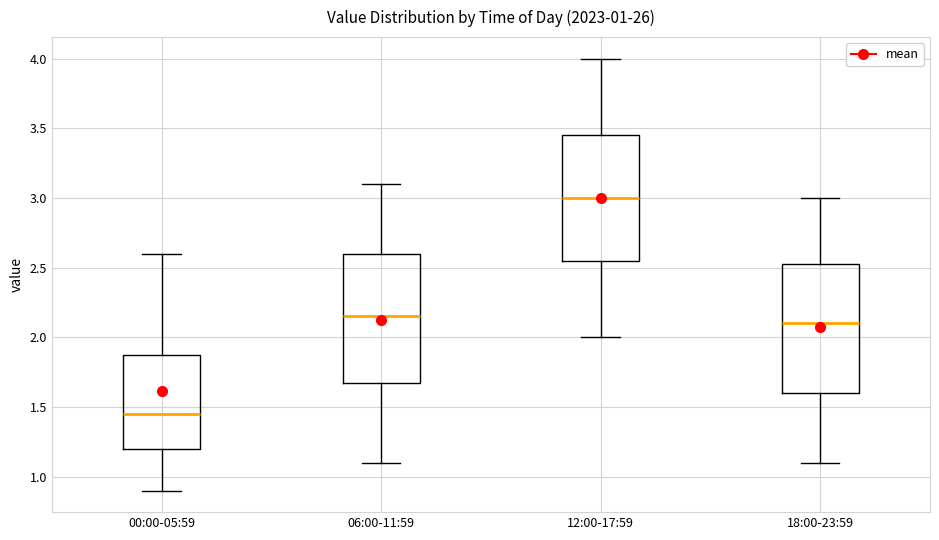

Which box's median line is the highest?

12:00-17:59